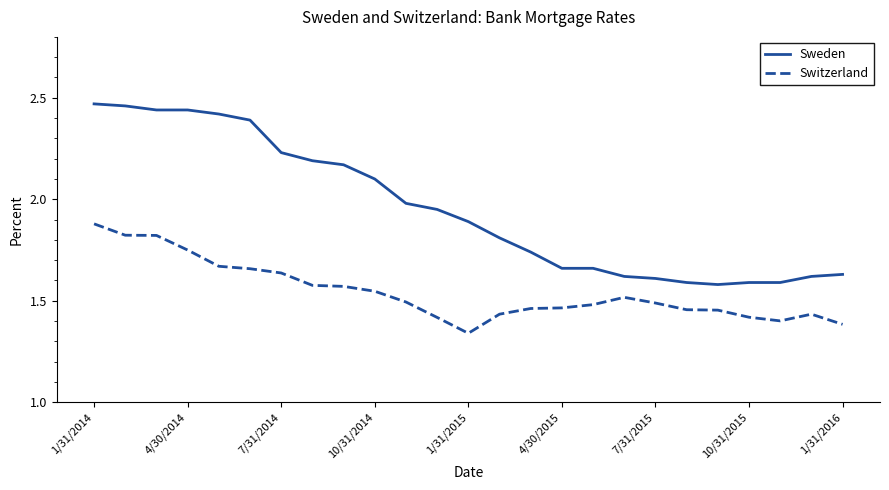

Which series has the largest total across all categories?

Sweden